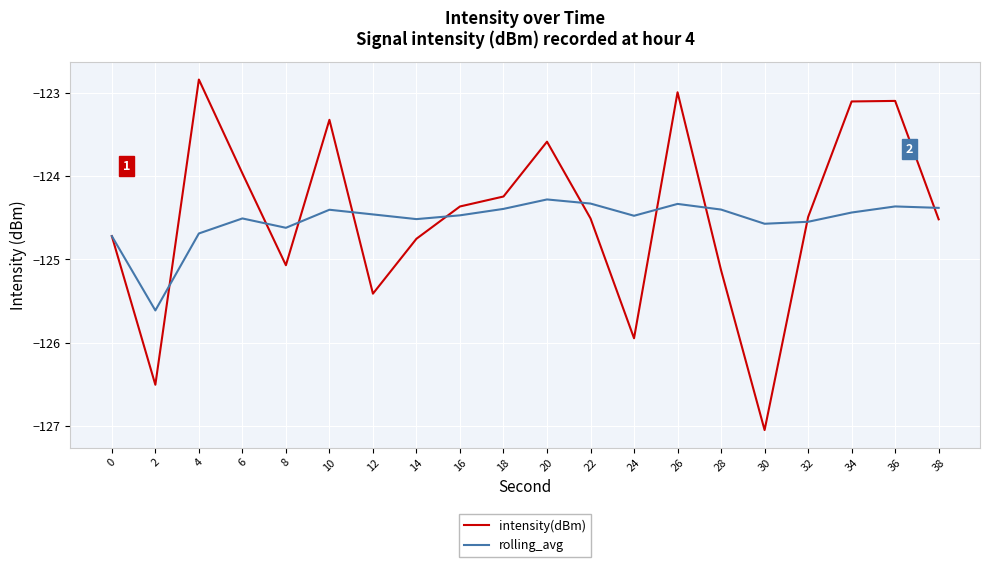

Which category has the lowest value in the intensity(dBm) series?

30